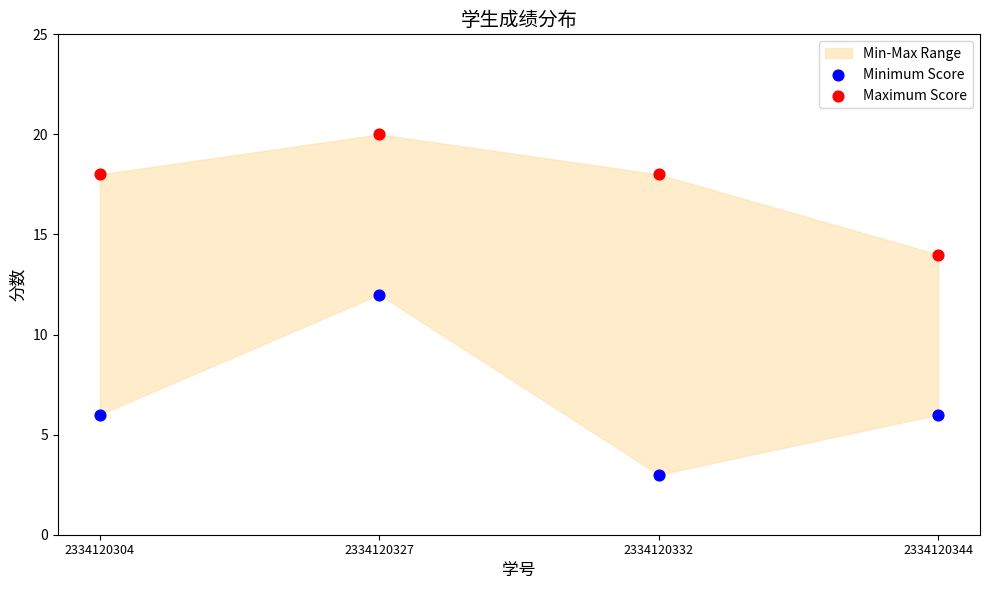

Which series has the widest spread of Y values?

Minimum Score